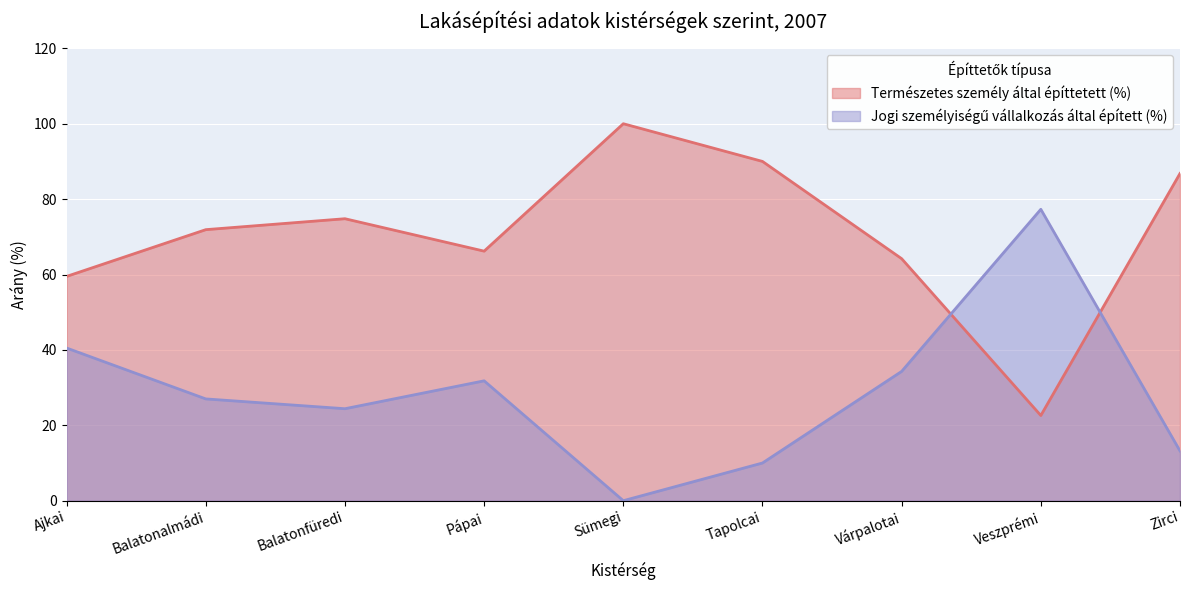

What is the sum of all Jogi személyiségű vállalkozás által épített (%) values?

258.5